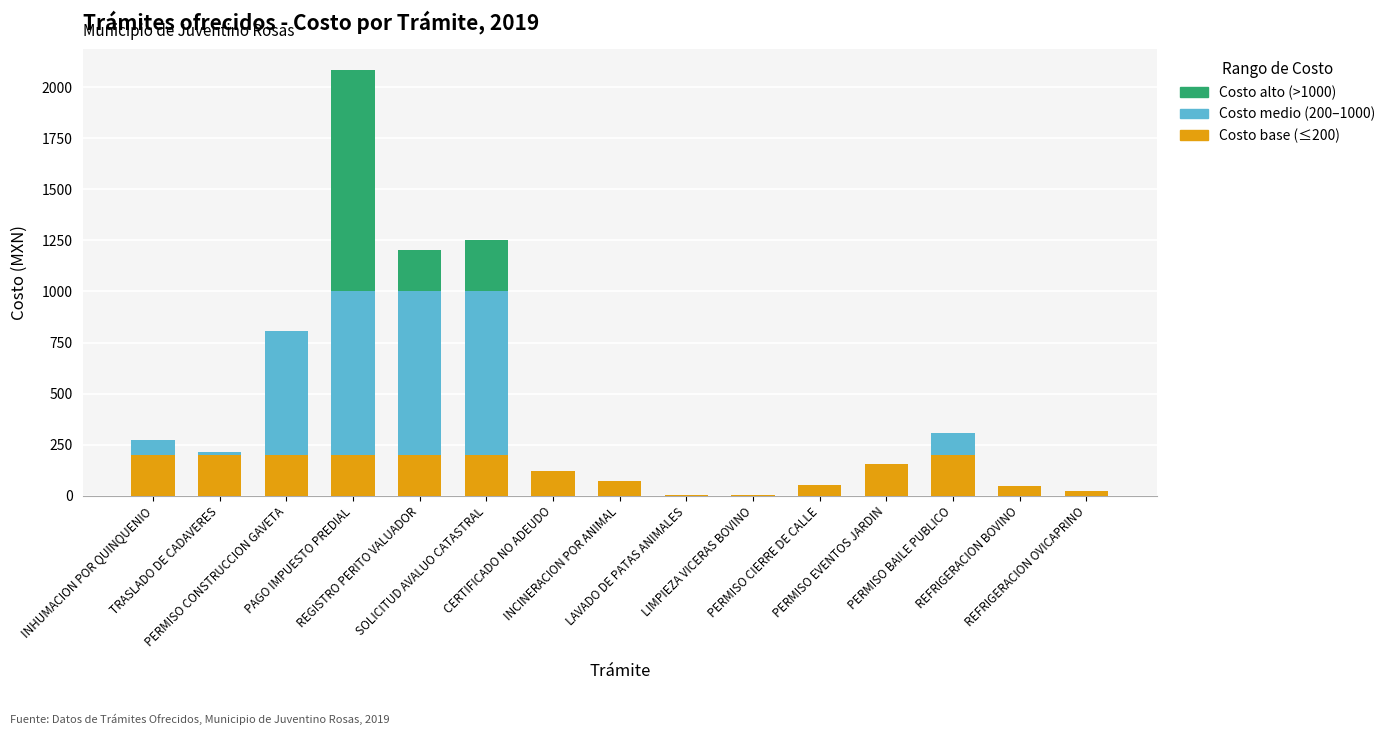

What is the highest value of the Costo base (≤200) series?

200.0